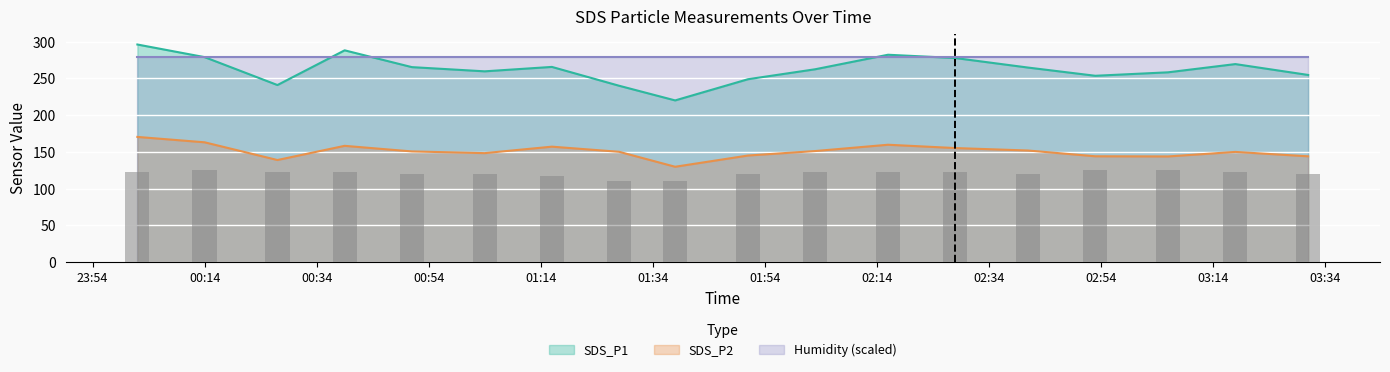

True or false: SDS_P2 and SDS_P1 cross at least once.

False